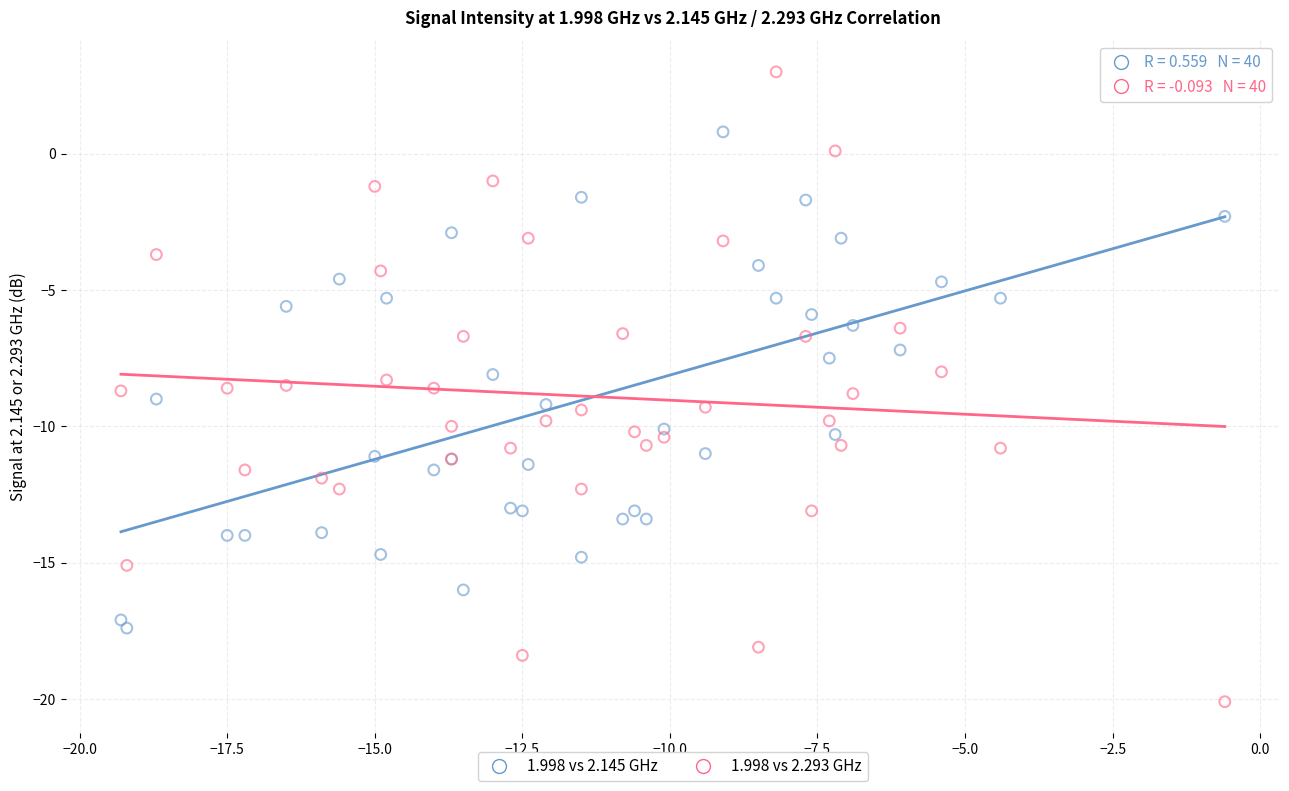

Which series contains the lowest Y value?

1.998 vs 2.293 GHz